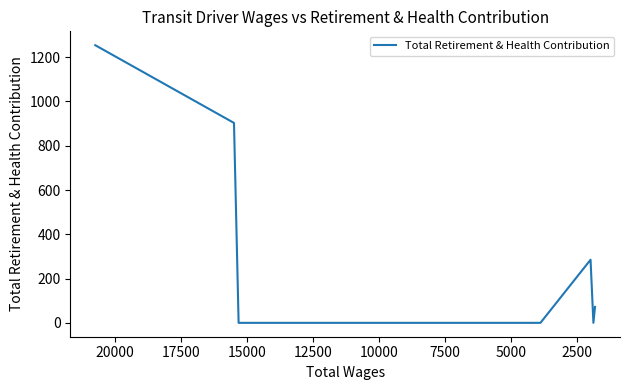

What is the sum of the values at 2500 and 17500?

903